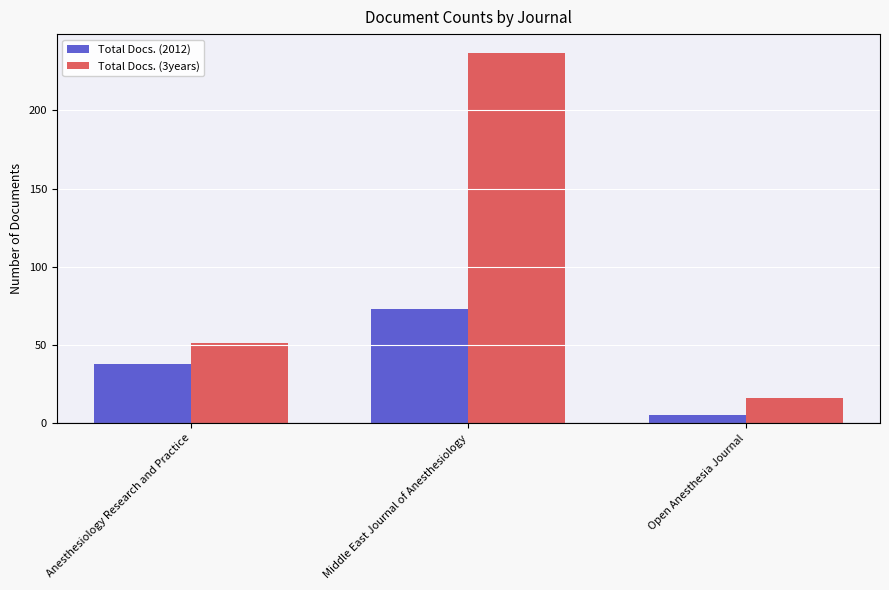

What is the difference between the maximum and minimum values in the Total Docs. (2012) series?

68